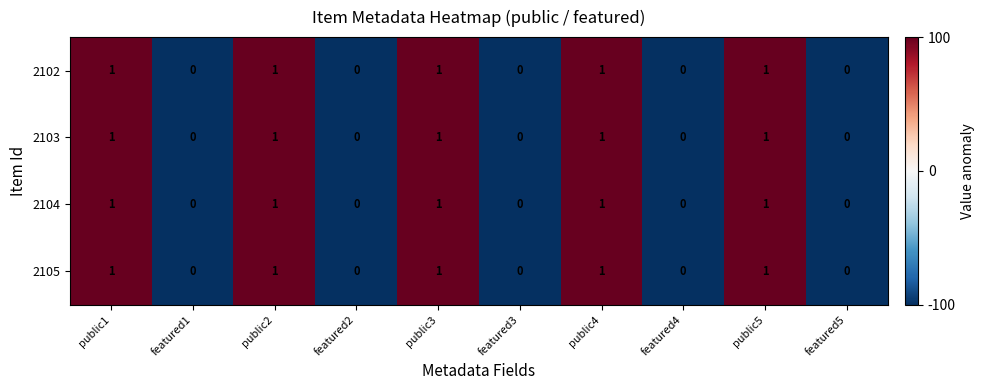

Count the 2102 values in the range 0 to 1.

10